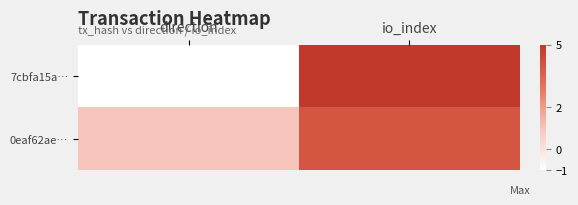

Between direction and io_index, which series saw the biggest shift?

7cbfa15a…